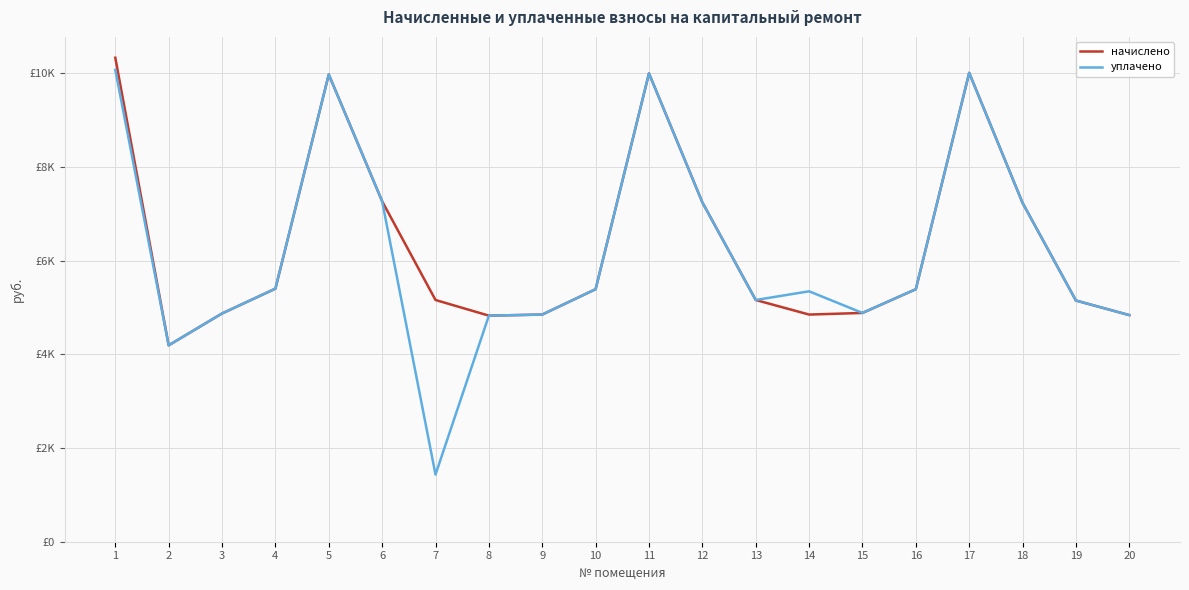

Is it true that начислено equals 17577.5 at 11?

False